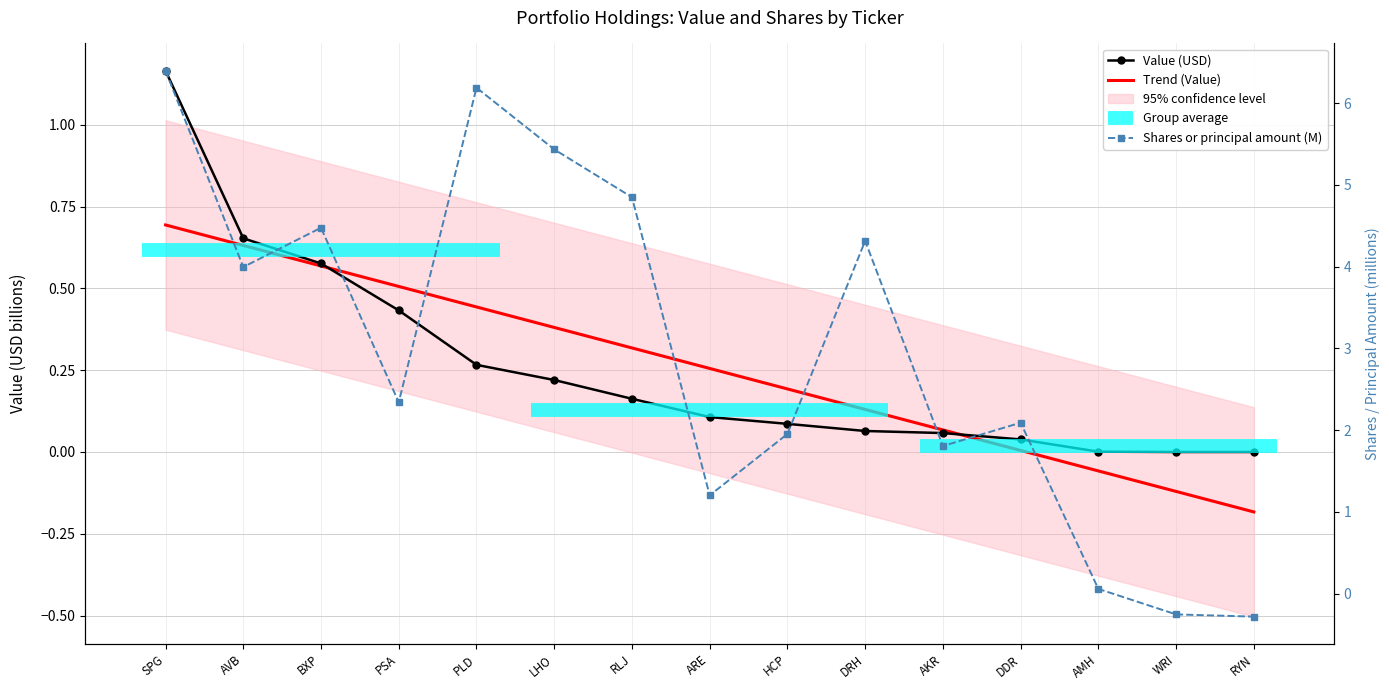

At which label does Shares or principal amount reach its minimum?

RYN